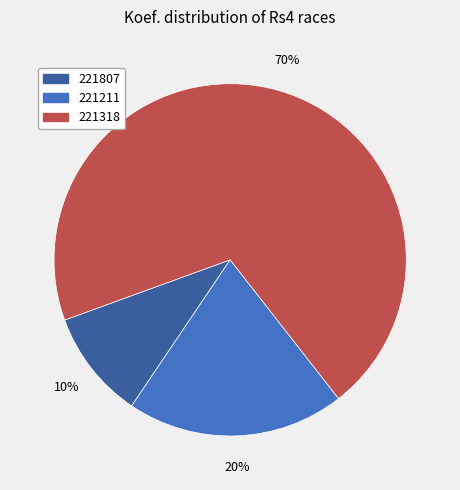

To the nearest percent, what is the combined percentage of 221211 and 221318?

90%